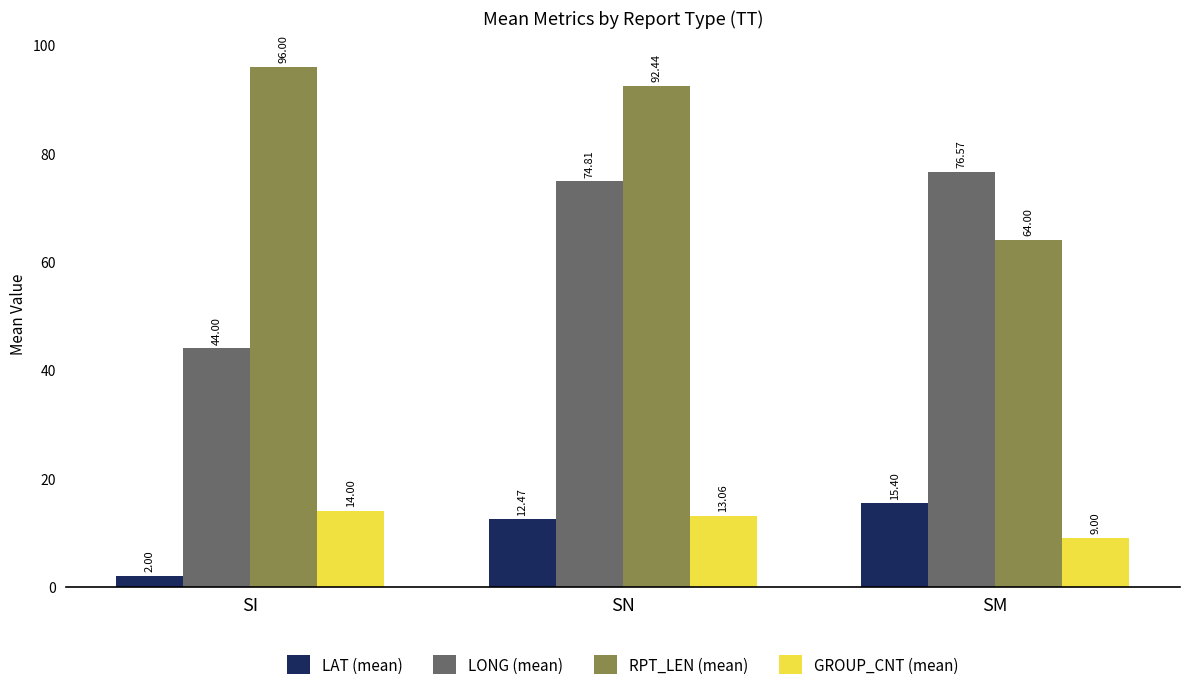

What are all the series names shown in the legend?

LAT (mean), LONG (mean), RPT_LEN (mean), GROUP_CNT (mean)